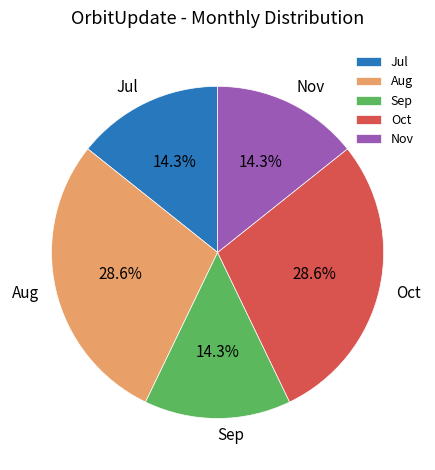

Is there a majority slice in this chart?

No